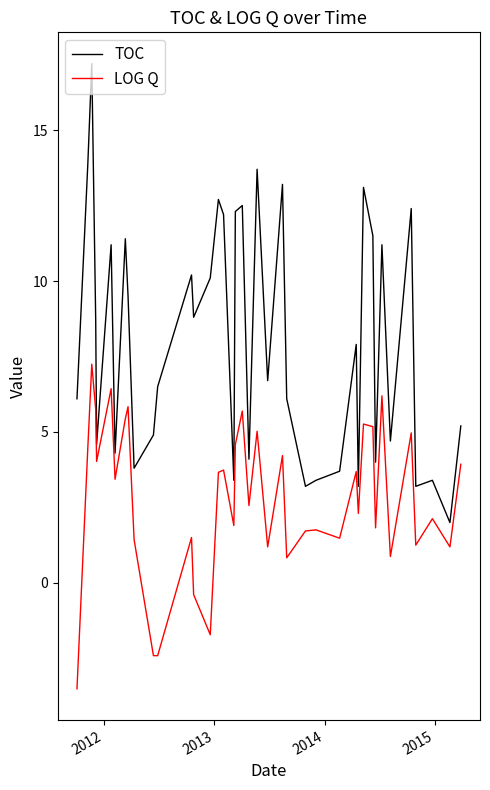

Rank the series by their maximum value, from highest to lowest.

TOC, LOG Q